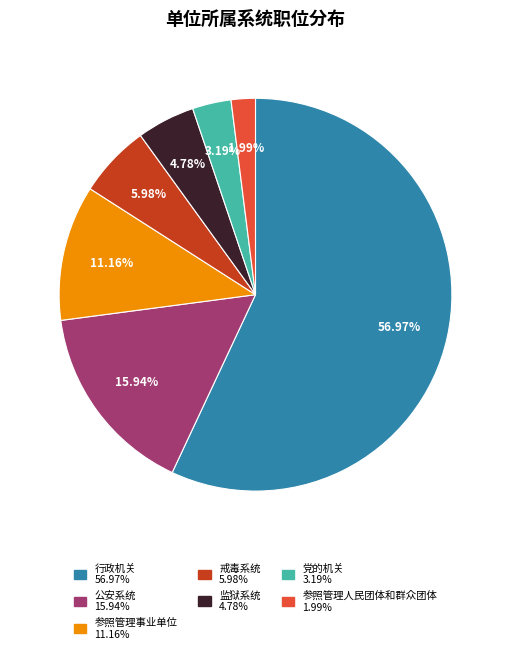

Which has a higher value, 党的机关 or 监狱系统?

监狱系统